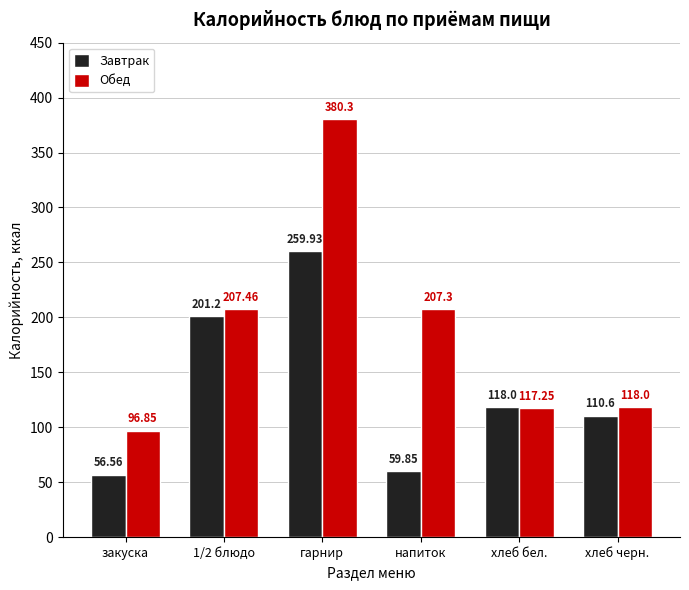

Between 1/2 блюдо and хлеб бел., which series saw the biggest shift?

Обед